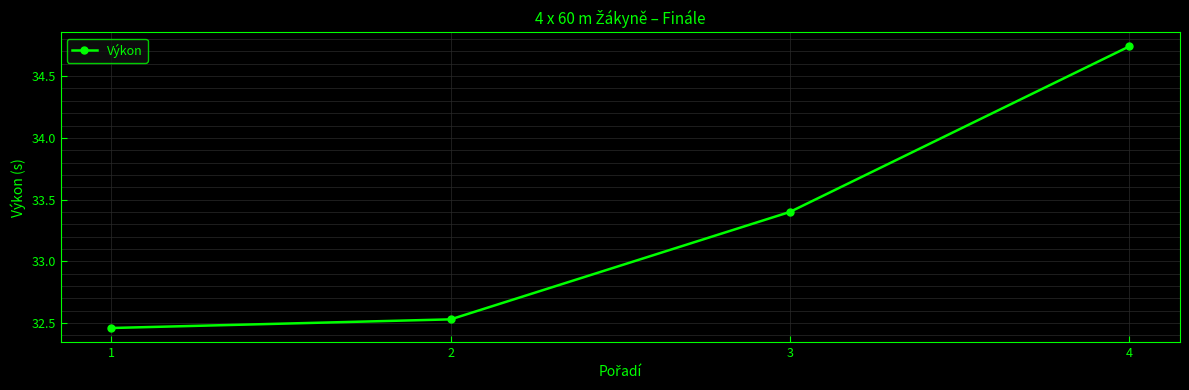

Rank the categories by value from lowest to highest.

1, 2, 3, 4